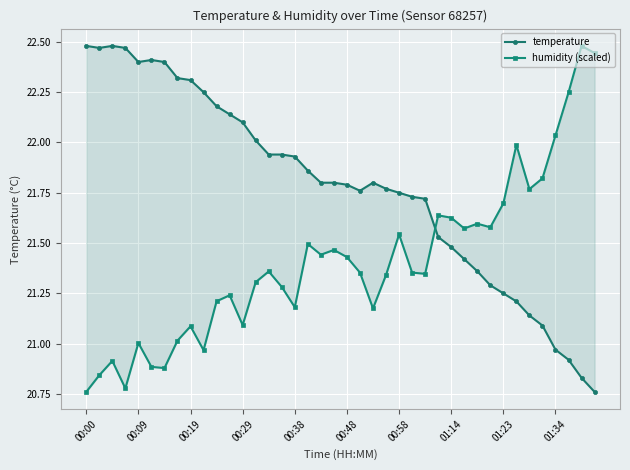

How many times do humidity (scaled) and temperature cross each other?

1